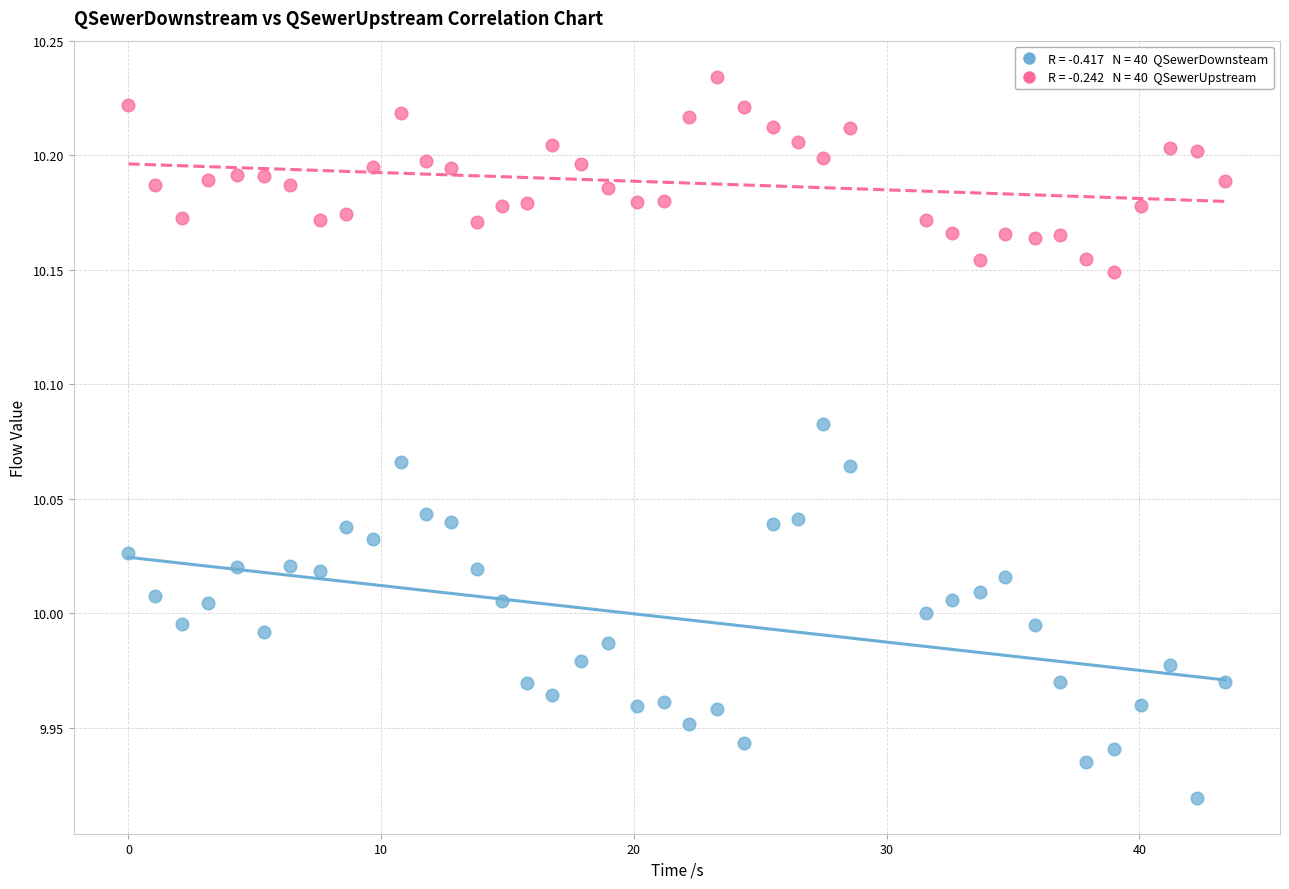

Across all data points, what is the range of X values (max minus min)?

43.4